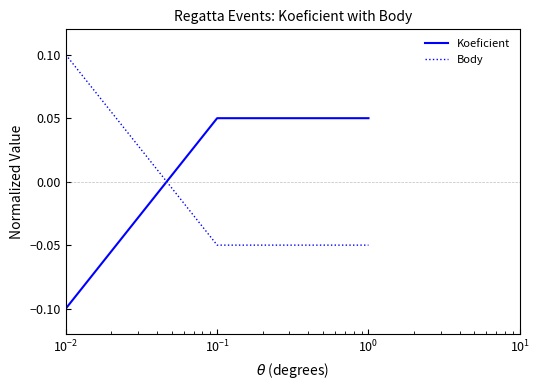

List the series in order of their peak value, lowest first.

Koeficient, Body